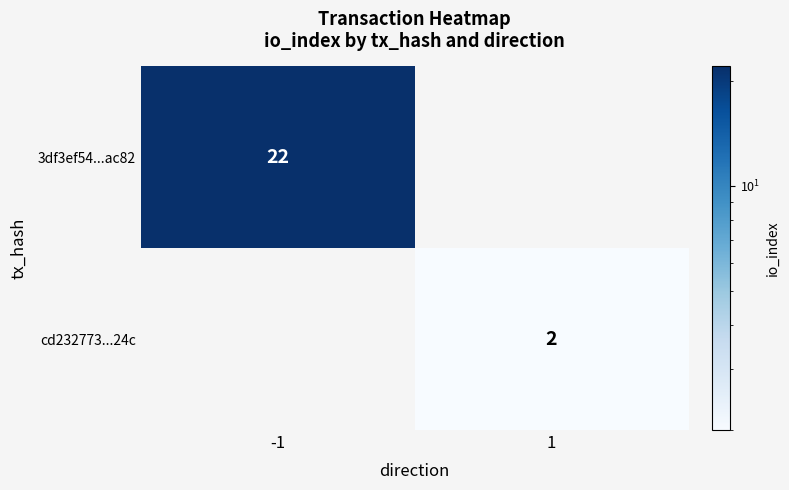

True or false: 3df3ef54...ac82 has a value of 7.8 at -1.

False